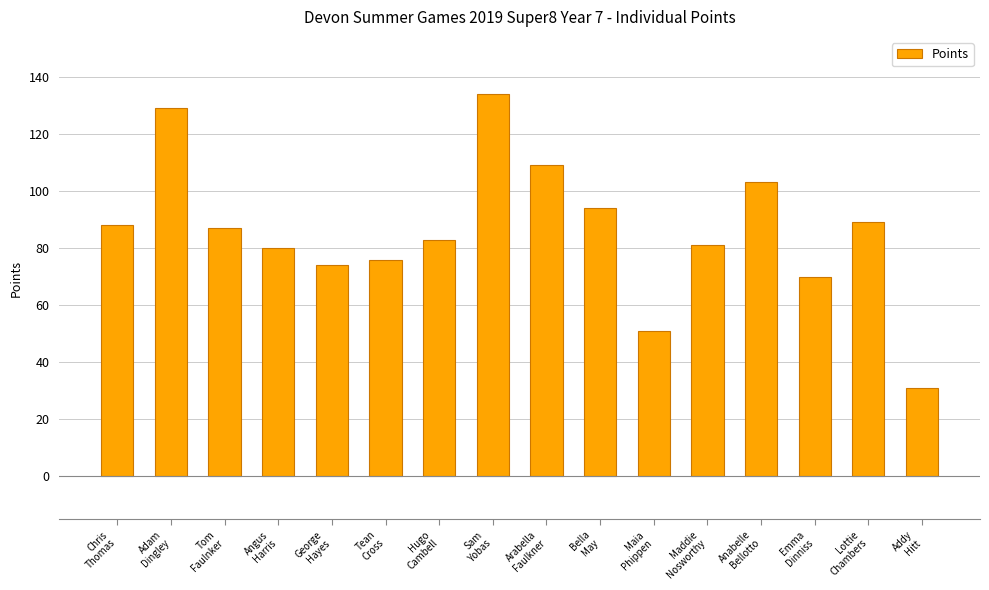

Reading left to right, list all the values displayed in this chart.

88	129	87	80	74	76	83	134	109	94	51	81	103	70	89	31